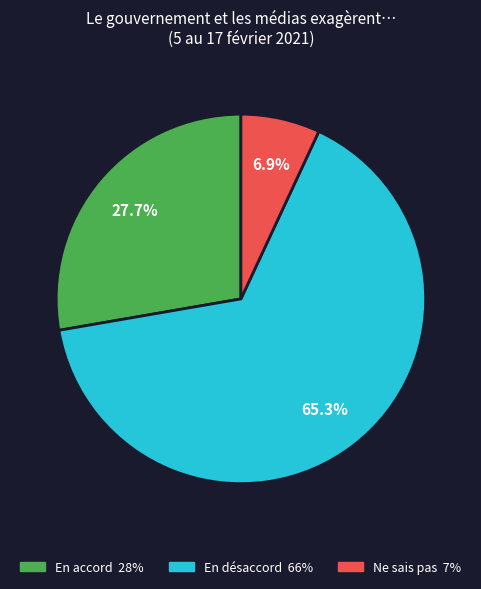

Which slice is the smallest?

Ne sais pas